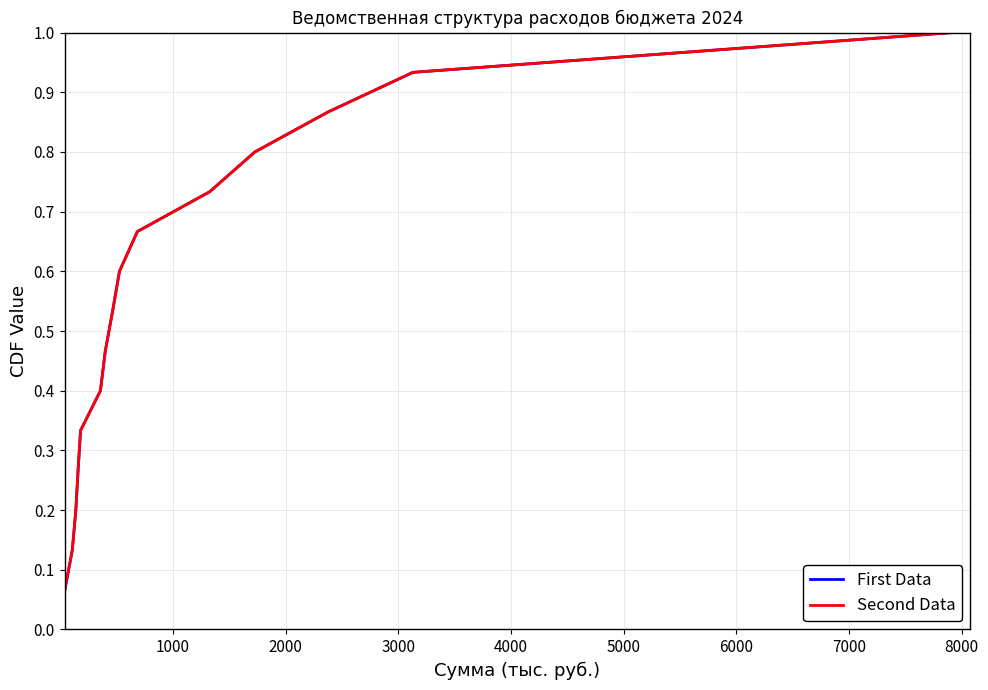

What is the sum of all Second Data values?

8.0